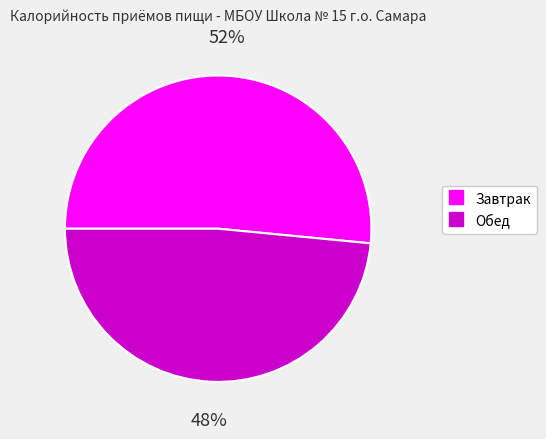

To the nearest percent, what is the average slice percentage?

50%